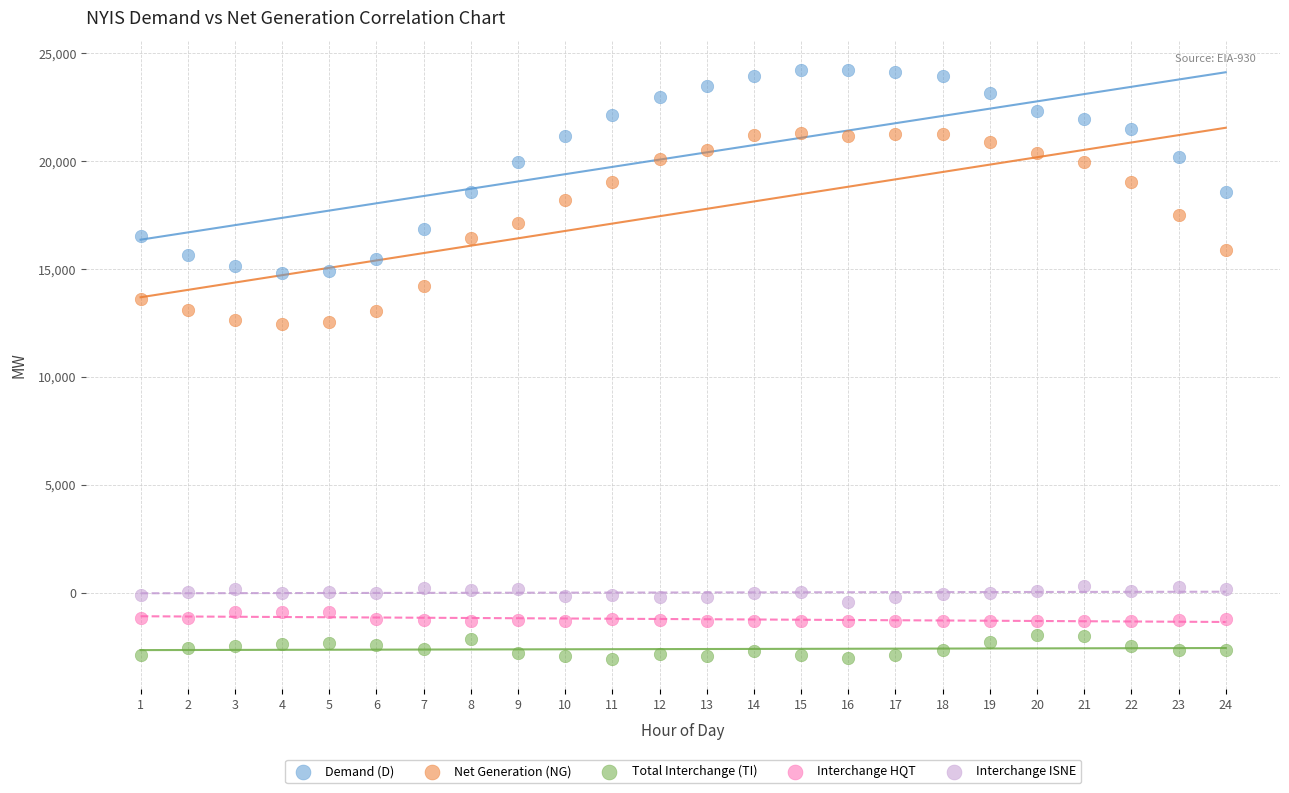

Which series has the largest Y range (max minus min)?

Demand (D)